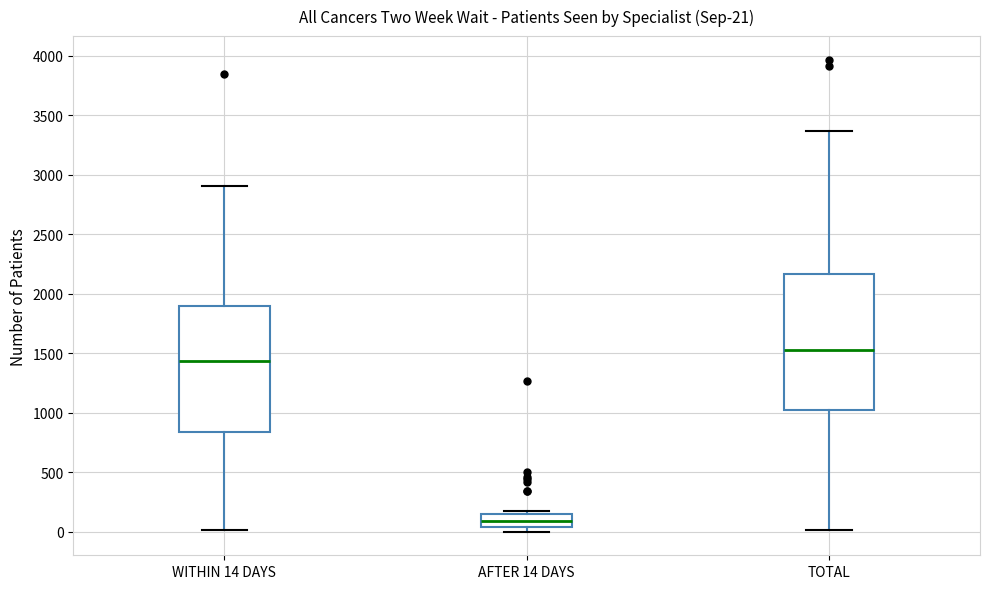

Which box has the lowest median line?

AFTER 14 DAYS